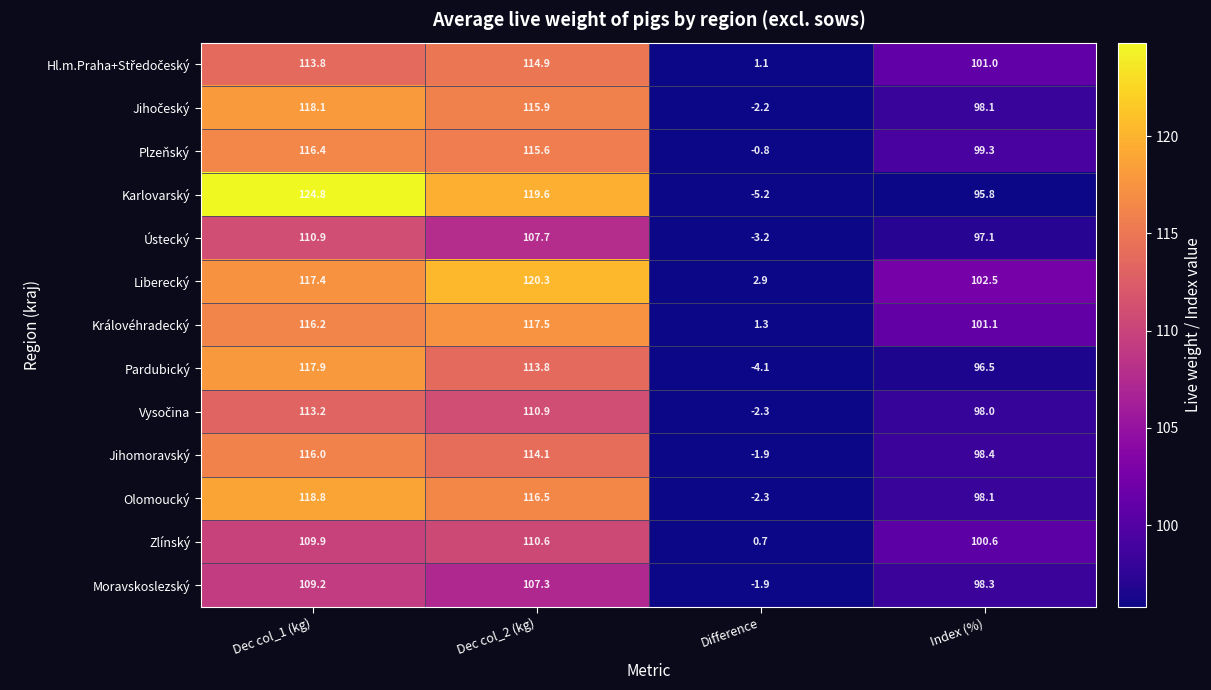

What is the smallest value displayed?

-5.2